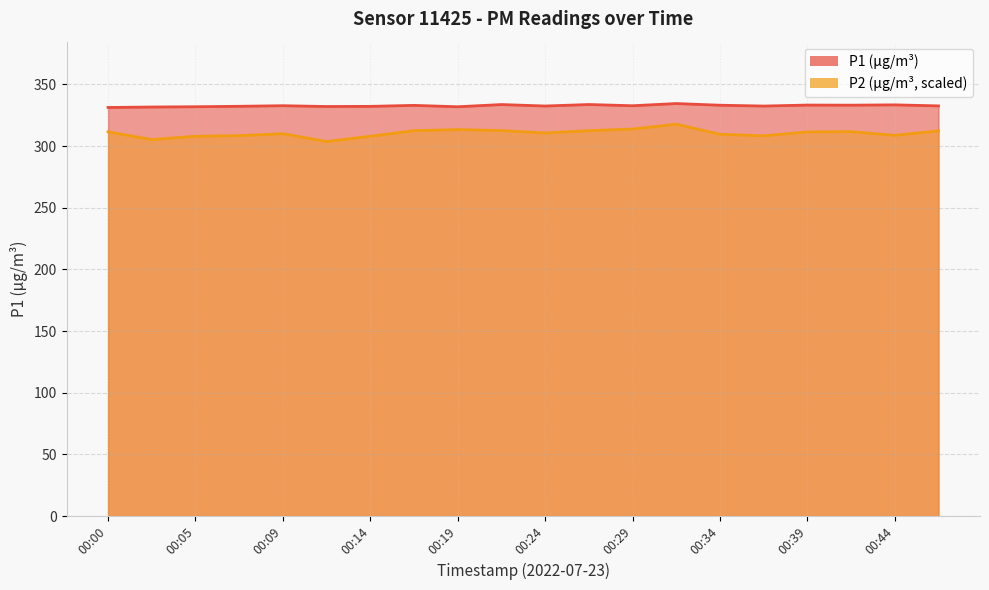

What is the value of the P1 point at the 15th from the left?

333.1